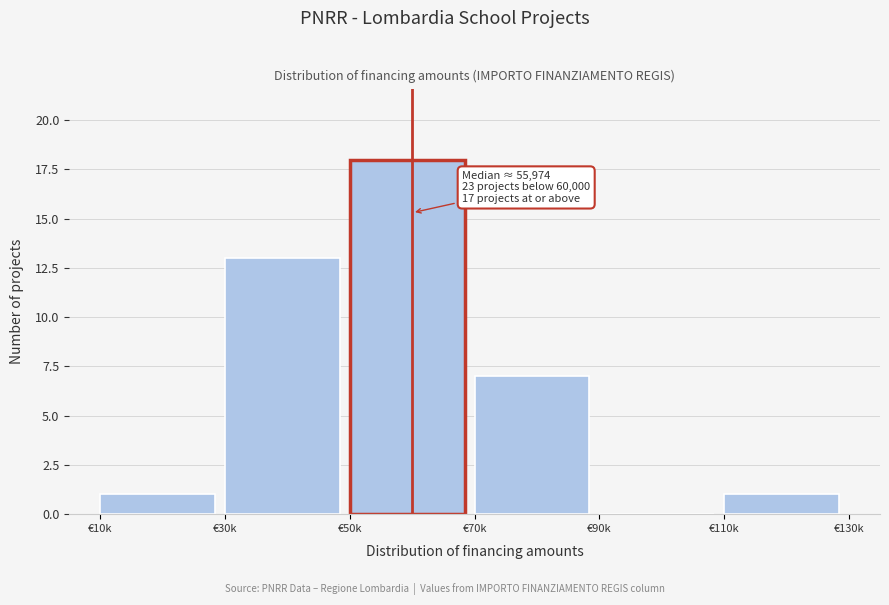

Reading right to left, transcribe all the data shown in this chart.

€110k=1	€90k=0	€70k=7	€50k=18	€30k=13	€10k=1